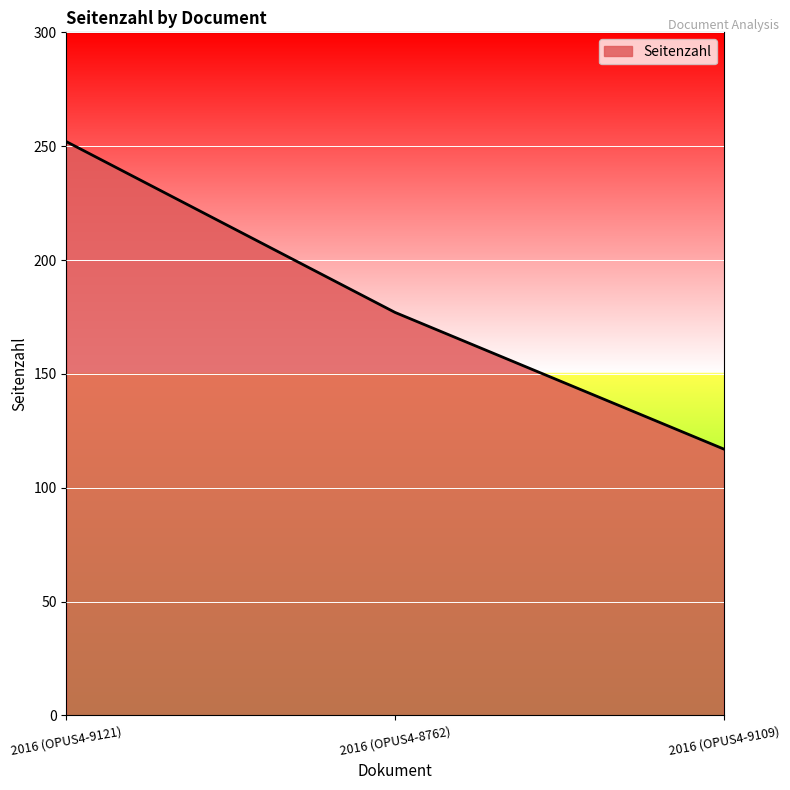

Reading left to right, extract all data points from this chart.

2016 (OPUS4-9121)=252	2016 (OPUS4-8762)=177	2016 (OPUS4-9109)=117